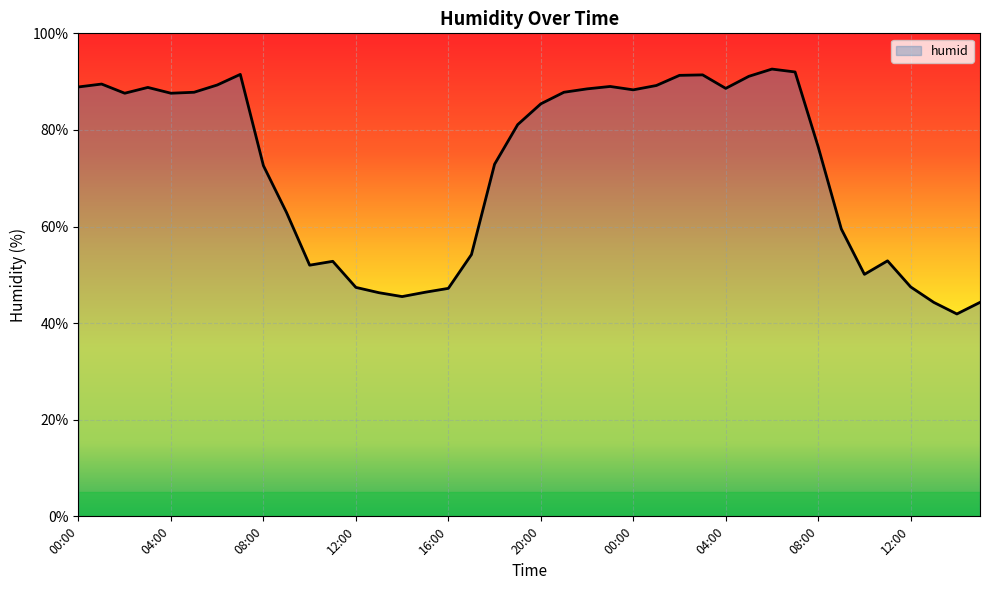

What is the difference between the maximum and minimum values?

50.7